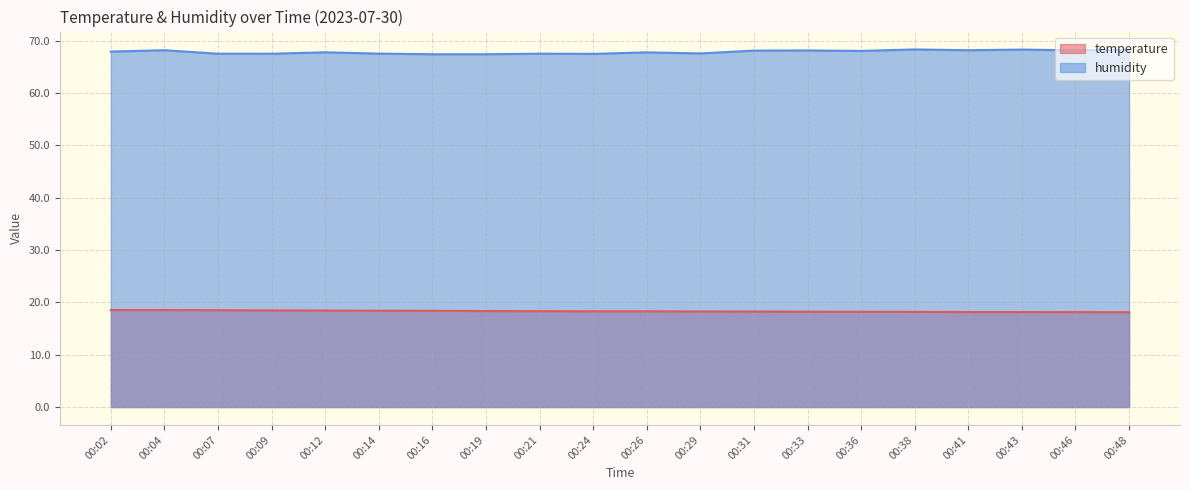

Which has a higher value, 00:43 or 00:24?

00:24